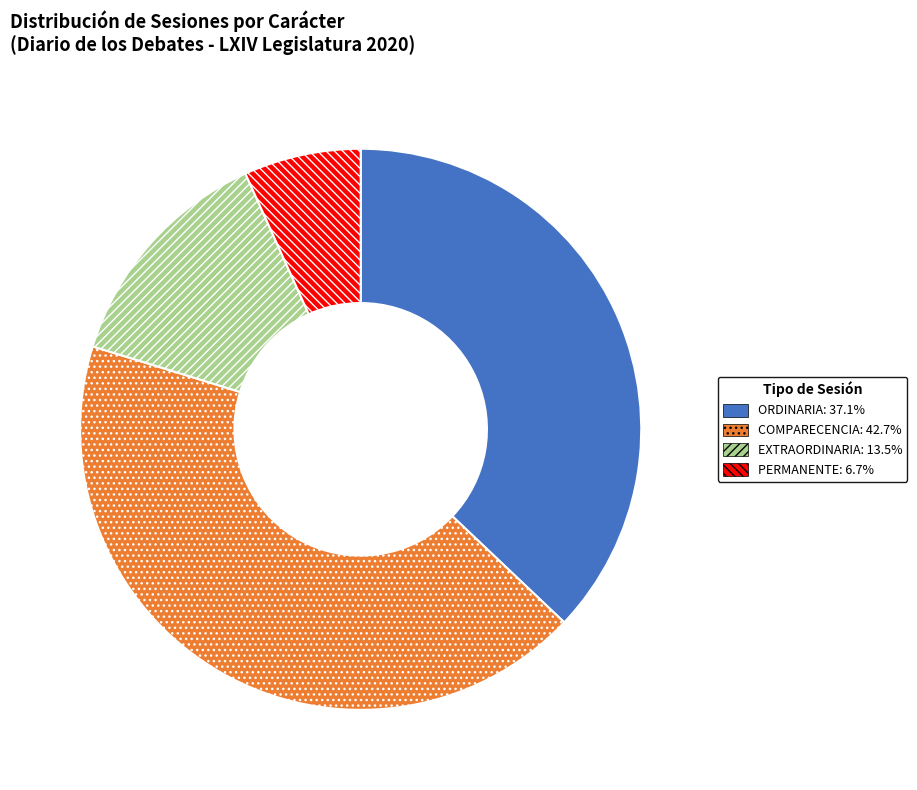

How many segments does this pie chart have?

4